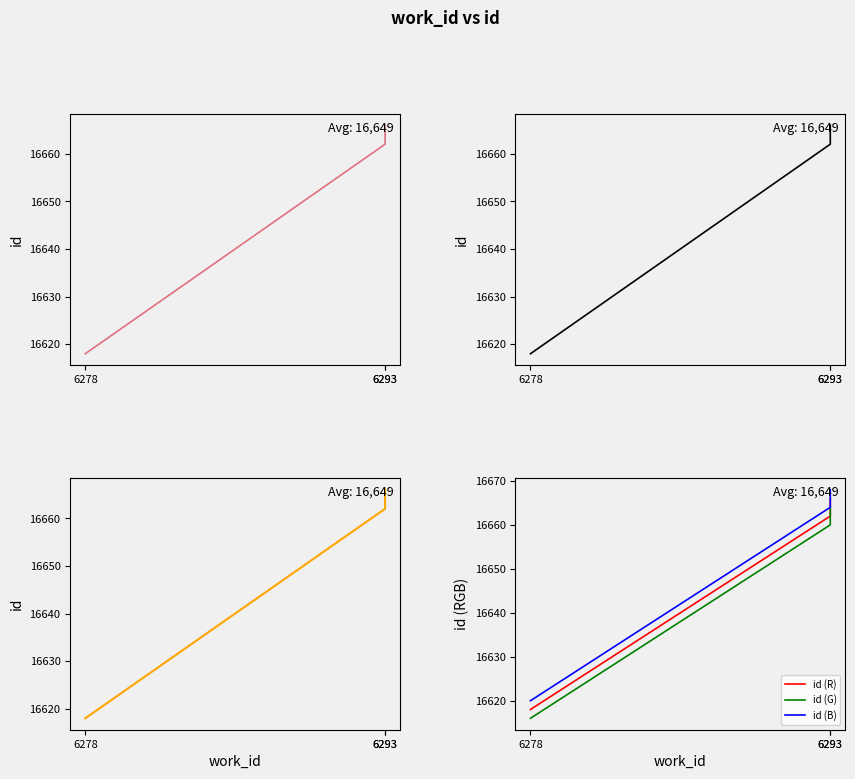

Reading right to left, what are all the values shown in this chart?

id: 6293=16666	6293=16662	6278=16618
id (R): 6293=16666	6293=16662	6278=16618
id (G): 6293=16664	6293=16660	6278=16616
id (B): 6293=16668	6293=16664	6278=16620